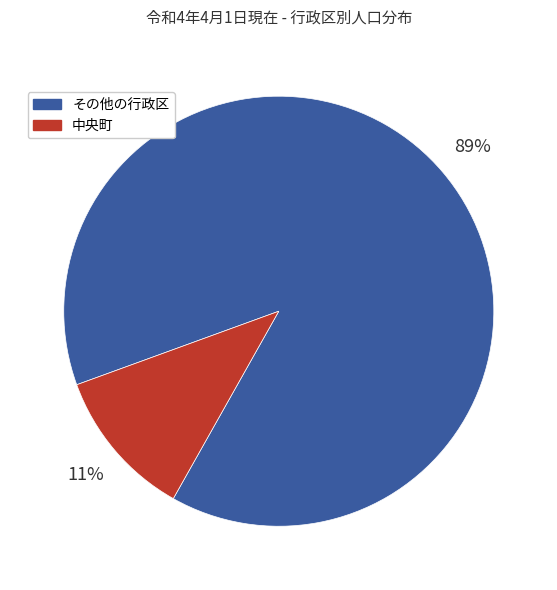

Which category has the biggest portion of the pie?

その他の行政区